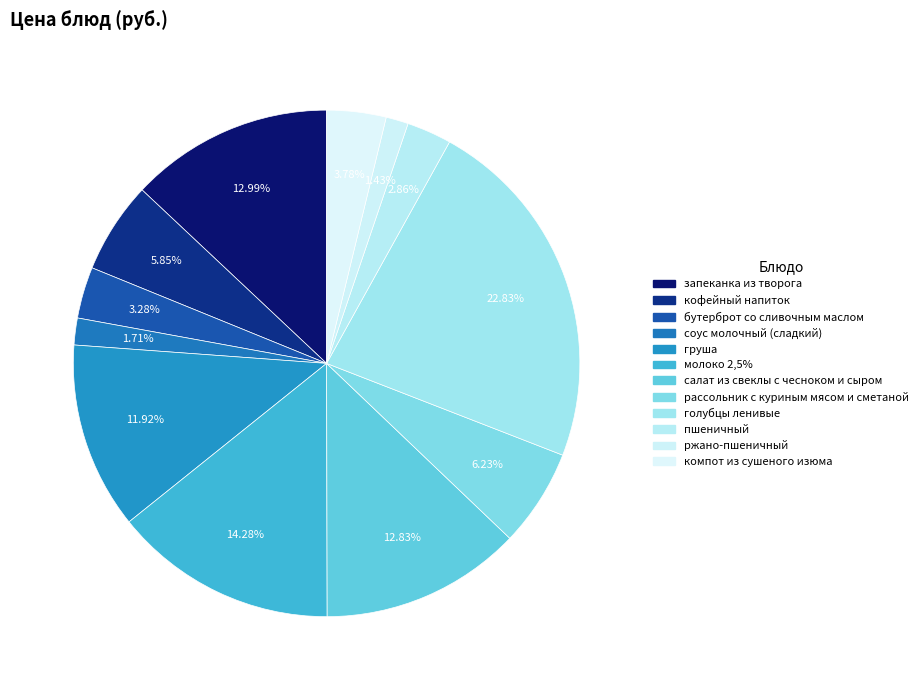

Approximately how many times larger is the value at салат из свеклы с чесноком и сыром compared to голубцы ленивые?

0.6